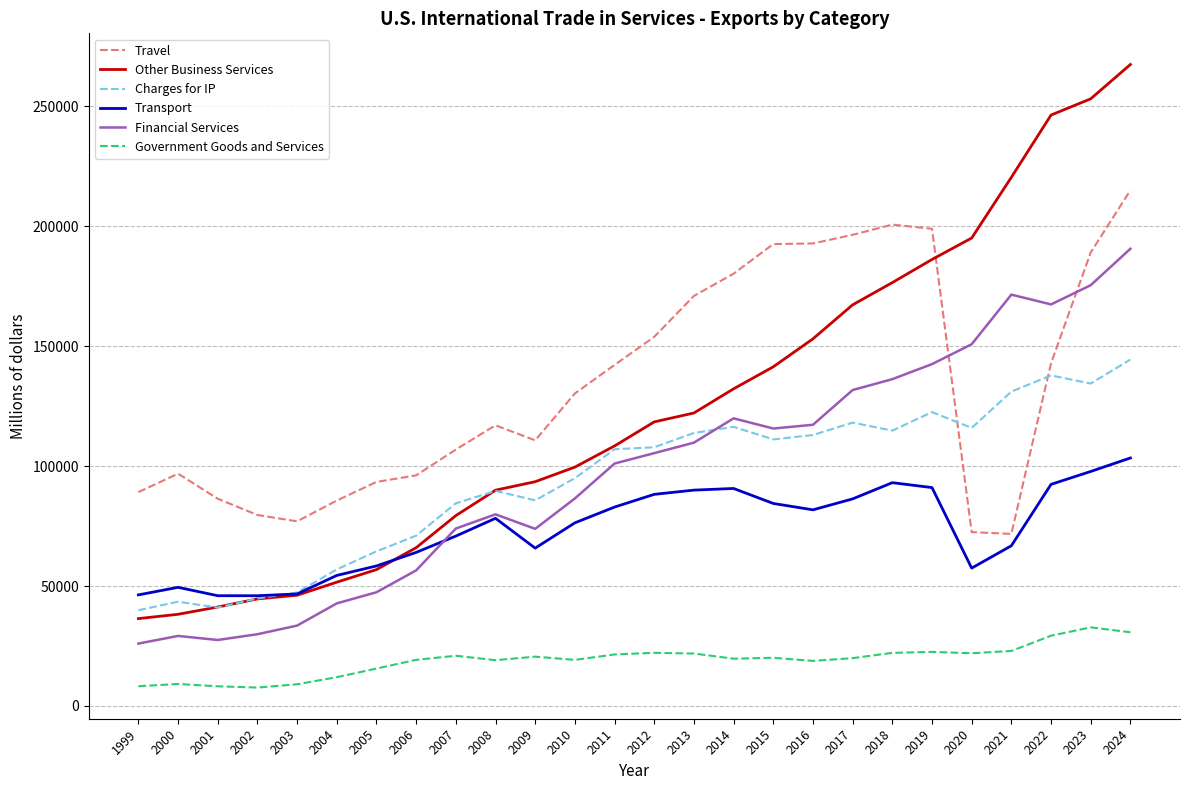

What is the total value across all series at 2010?

506957